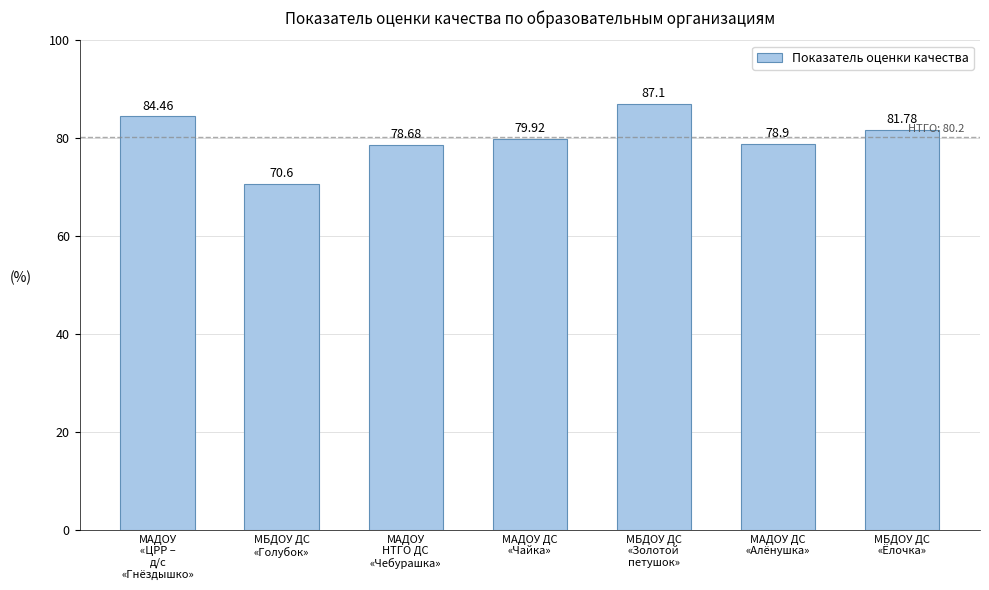

Reading left to right, list all the values displayed in this chart.

84.5	70.6	78.7	79.9	87.1	78.9	81.8